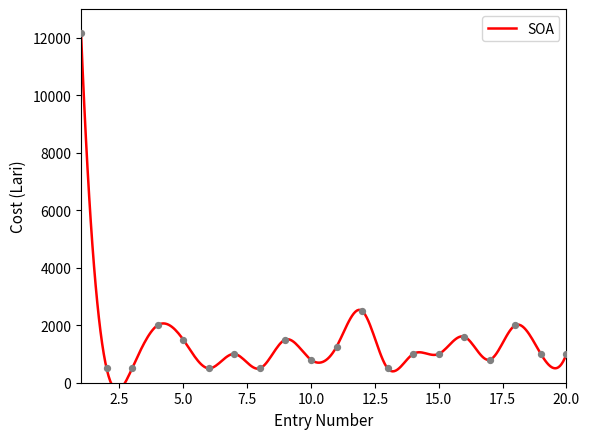

Between 7 and 8, which is larger?

7